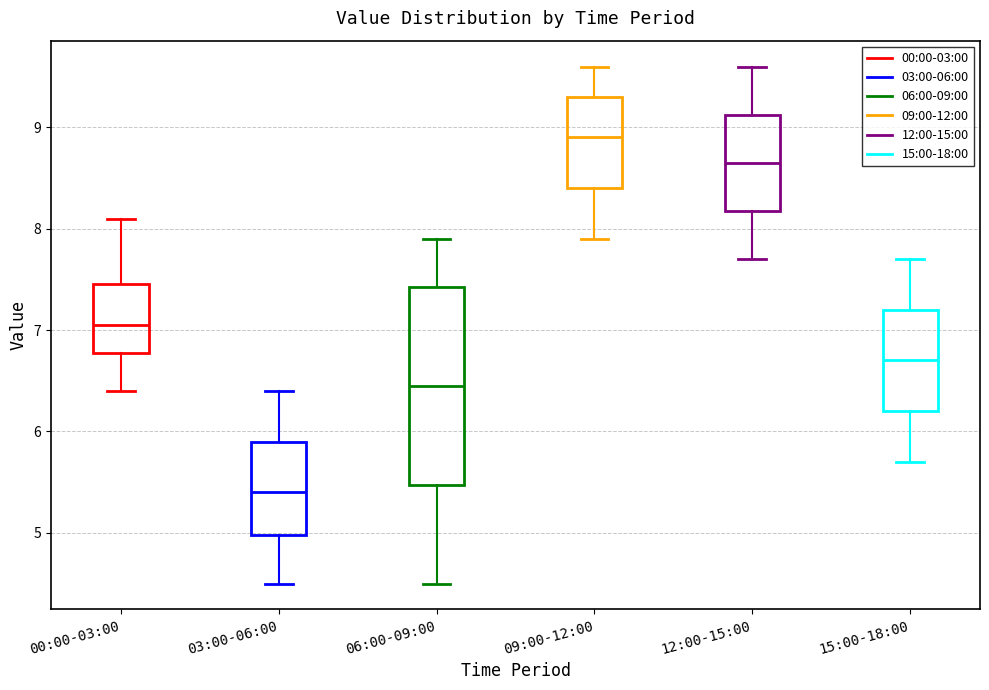

Reading left to right, transcribe this box plot: for each box, give where its median line is, the range the box spans, and where its two whiskers end, as read against the y-axis. The values are not printed on the chart, so give them approximately, as read against the axis.

00:00-03:00: median 7.1, box 6.8 to 7.5, whiskers 6.4 to 8.1
03:00-06:00: median 5.4, box 5.0 to 5.9, whiskers 4.5 to 6.4
06:00-09:00: median 6.5, box 5.5 to 7.4, whiskers 4.5 to 7.9
09:00-12:00: median 8.9, box 8.4 to 9.3, whiskers 7.9 to 9.6
12:00-15:00: median 8.7, box 8.2 to 9.1, whiskers 7.7 to 9.6
15:00-18:00: median 6.7, box 6.2 to 7.2, whiskers 5.7 to 7.7